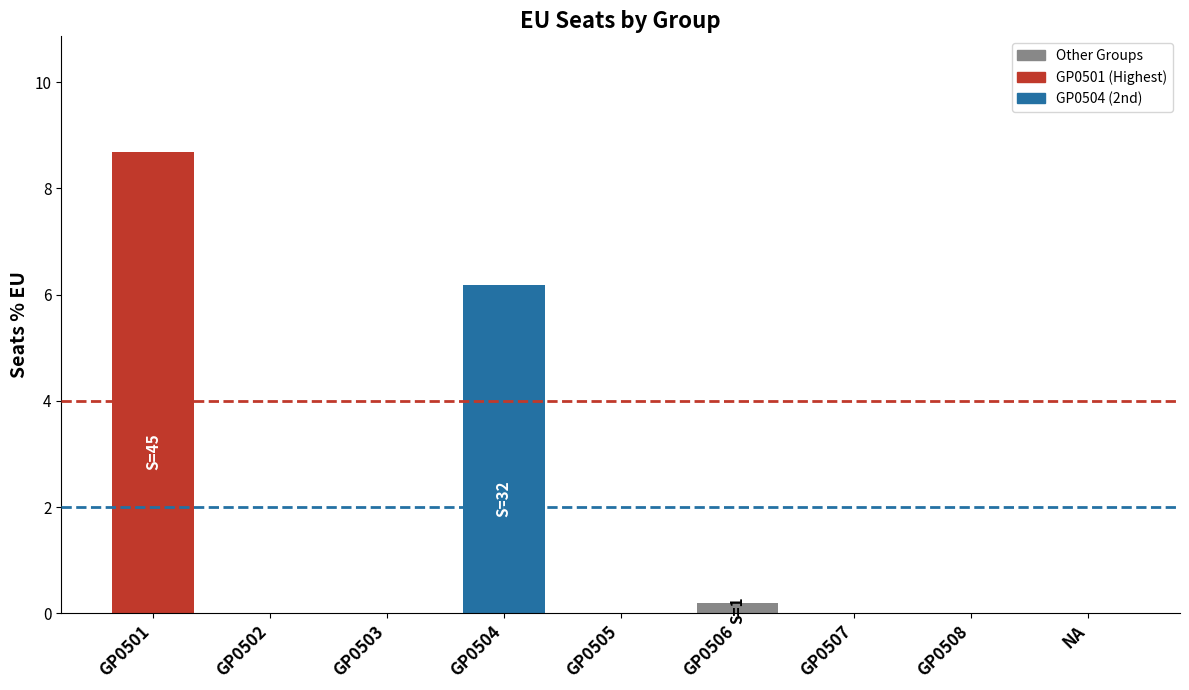

At which label is the value closest to 4?

GP0504